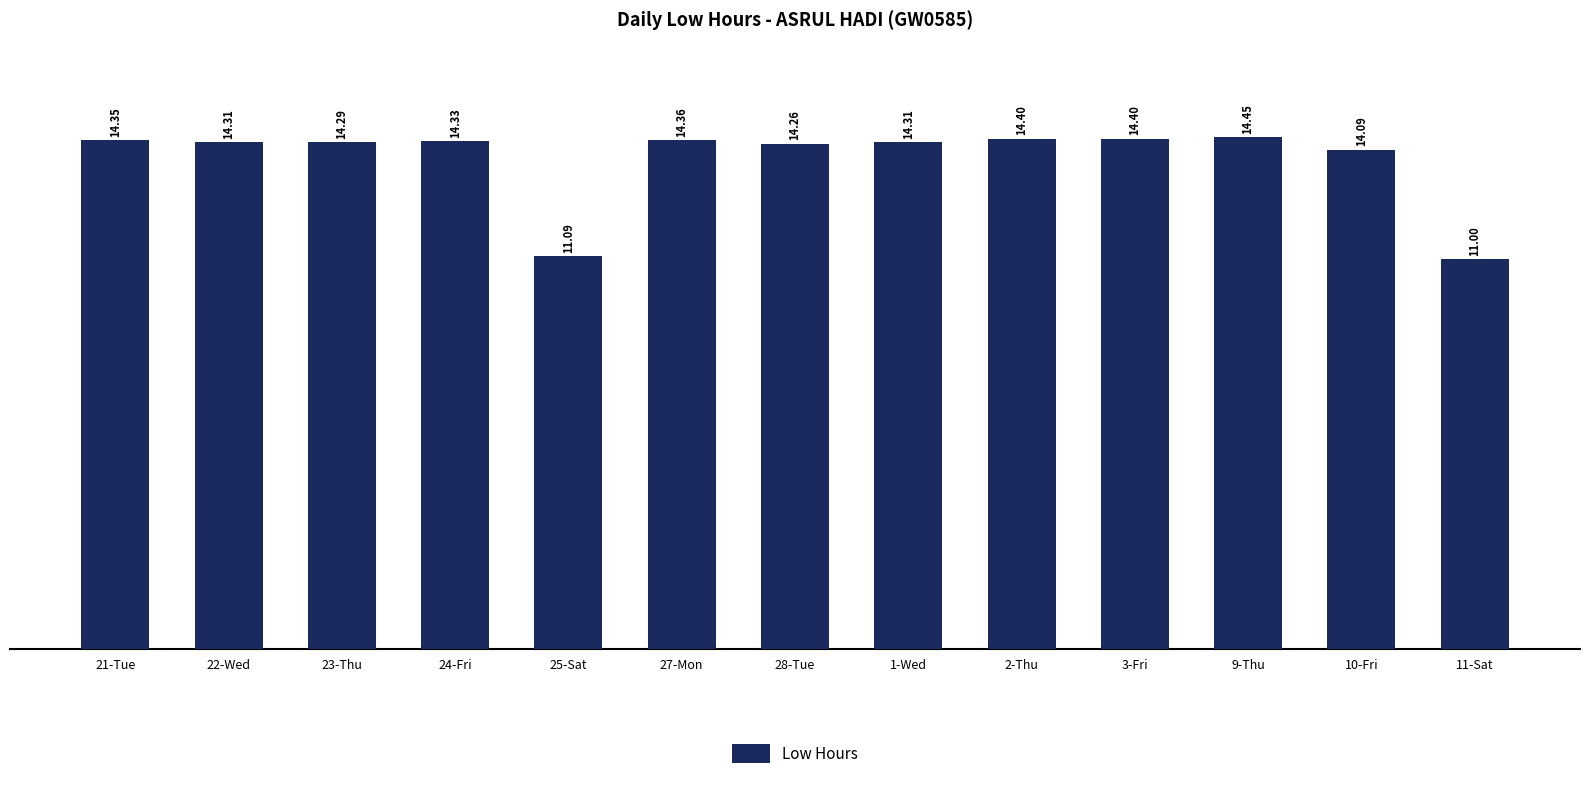

At which label is the value closest to 12?

25-Sat